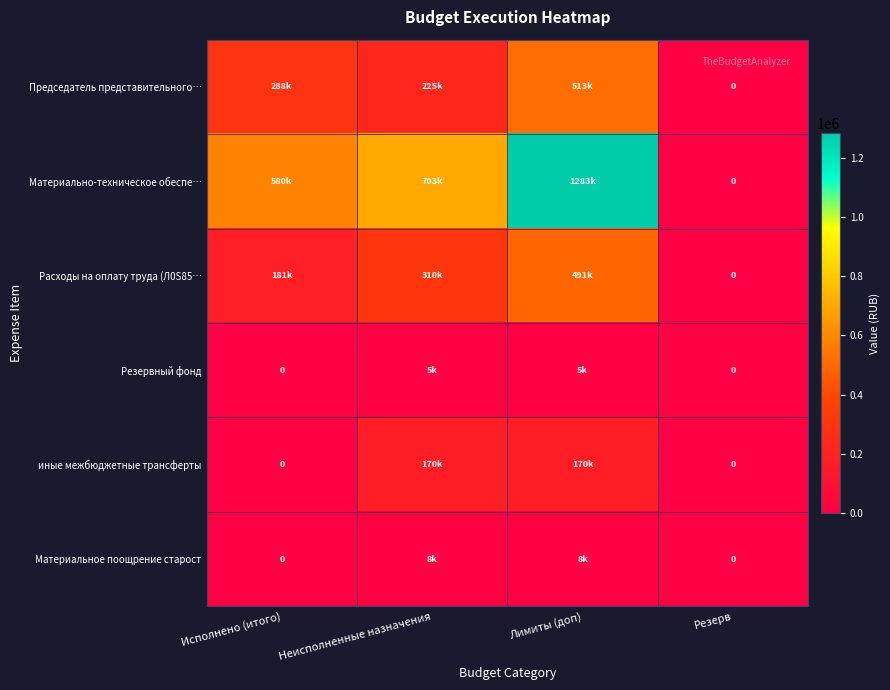

What is the difference between the maximum and minimum values in the Материально-техническое обеспе… series?

1283352.0